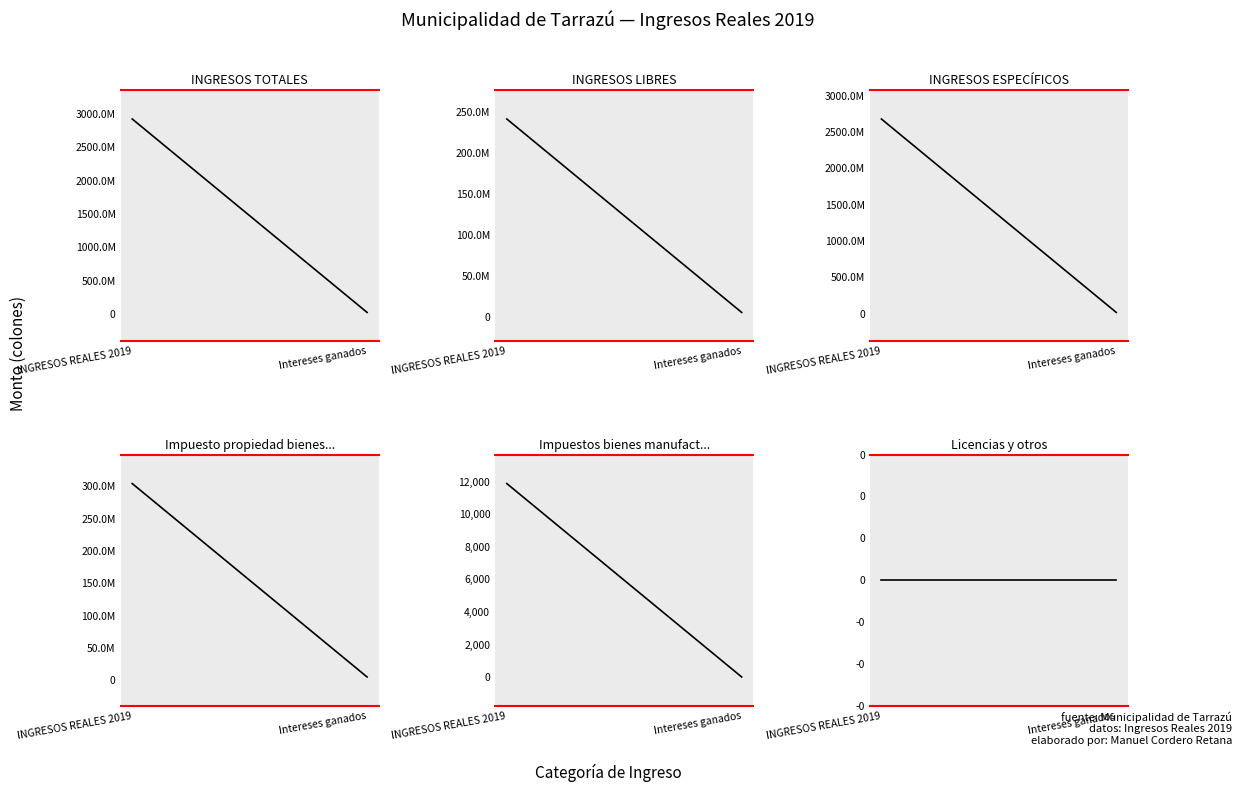

What is the difference between the maximum and minimum values in the Impuestos bienes manufacturados series?

11895.5